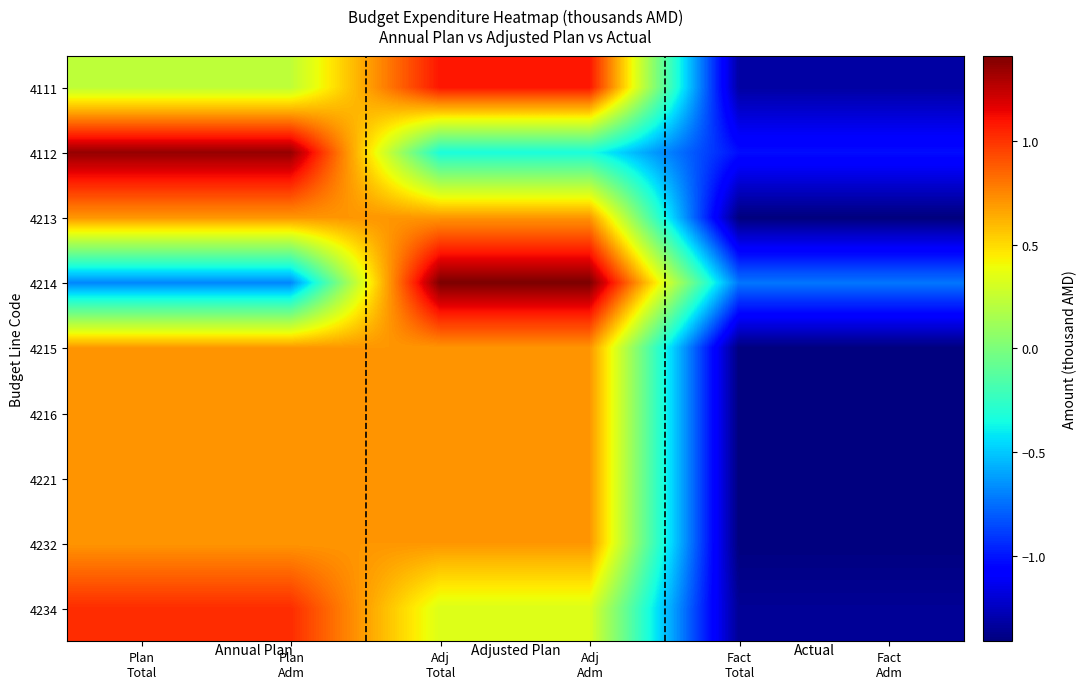

At Plan Total, list the series in order from largest to smallest.

4112, 4234, 4232, 4221, 4216, 4215, 4213, 4111, 4214